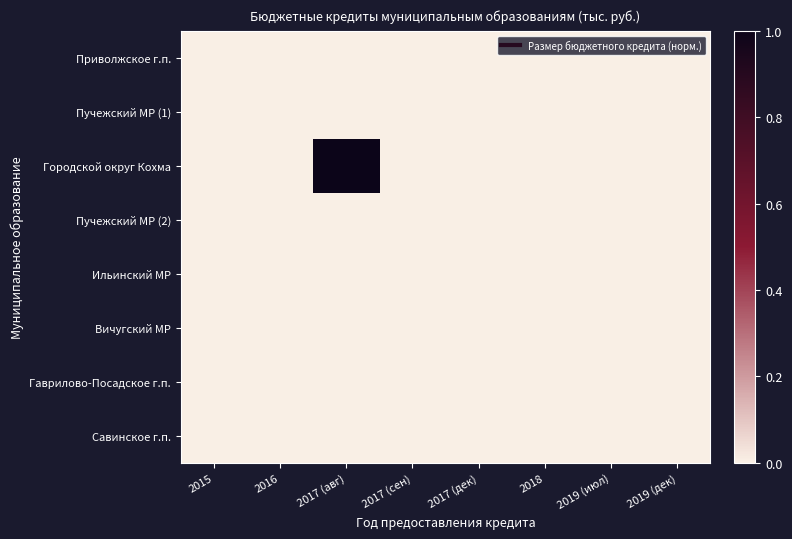

Reading left to right, what are all the values shown in this chart?

Приволжское г.п.: 2015=0.0	2016=0.0	2017 (авг)=0.0	2017 (сен)=0.0	2017 (дек)=0.0	2018=0.0	2019 (июл)=0.0	2019 (дек)=0.0
Пучежский МР (1): 2015=0.0	2016=0.0	2017 (авг)=0.0	2017 (сен)=0.0	2017 (дек)=0.0	2018=0.0	2019 (июл)=0.0	2019 (дек)=0.0
Городской округ Кохма: 2015=0.0	2016=0.0	2017 (авг)=1.0	2017 (сен)=0.0	2017 (дек)=0.0	2018=0.0	2019 (июл)=0.0	2019 (дек)=0.0
Пучежский МР (2): 2015=0.0	2016=0.0	2017 (авг)=0.0	2017 (сен)=0.0	2017 (дек)=0.0	2018=0.0	2019 (июл)=0.0	2019 (дек)=0.0
Ильинский МР: 2015=0.0	2016=0.0	2017 (авг)=0.0	2017 (сен)=0.0	2017 (дек)=0.0	2018=0.0	2019 (июл)=0.0	2019 (дек)=0.0
Вичугский МР: 2015=0.0	2016=0.0	2017 (авг)=0.0	2017 (сен)=0.0	2017 (дек)=0.0	2018=0.0	2019 (июл)=0.0	2019 (дек)=0.0
Гаврилово-Посадское г.п.: 2015=0.0	2016=0.0	2017 (авг)=0.0	2017 (сен)=0.0	2017 (дек)=0.0	2018=0.0	2019 (июл)=0.0	2019 (дек)=0.0
Савинское г.п.: 2015=0.0	2016=0.0	2017 (авг)=0.0	2017 (сен)=0.0	2017 (дек)=0.0	2018=0.0	2019 (июл)=0.0	2019 (дек)=0.0